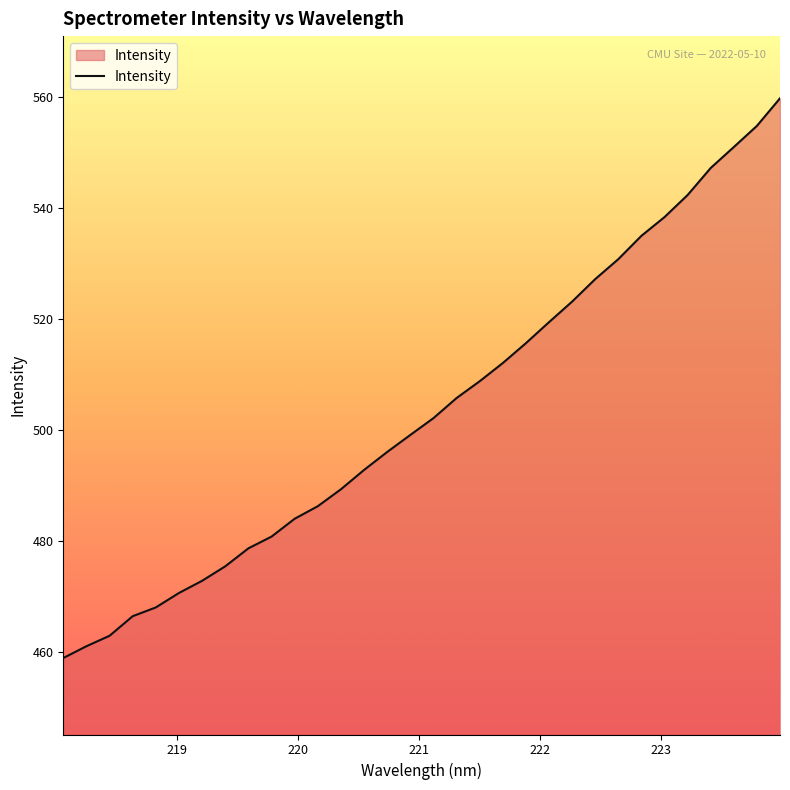

What is the difference between the maximum and minimum values?

100.8